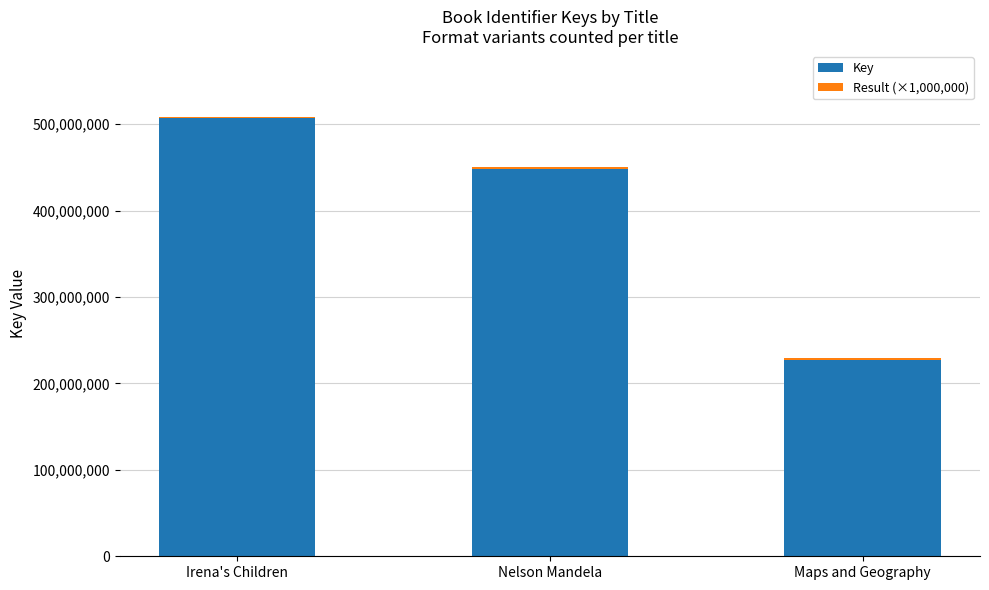

At which label is Key closest to 367005304?

Nelson Mandela